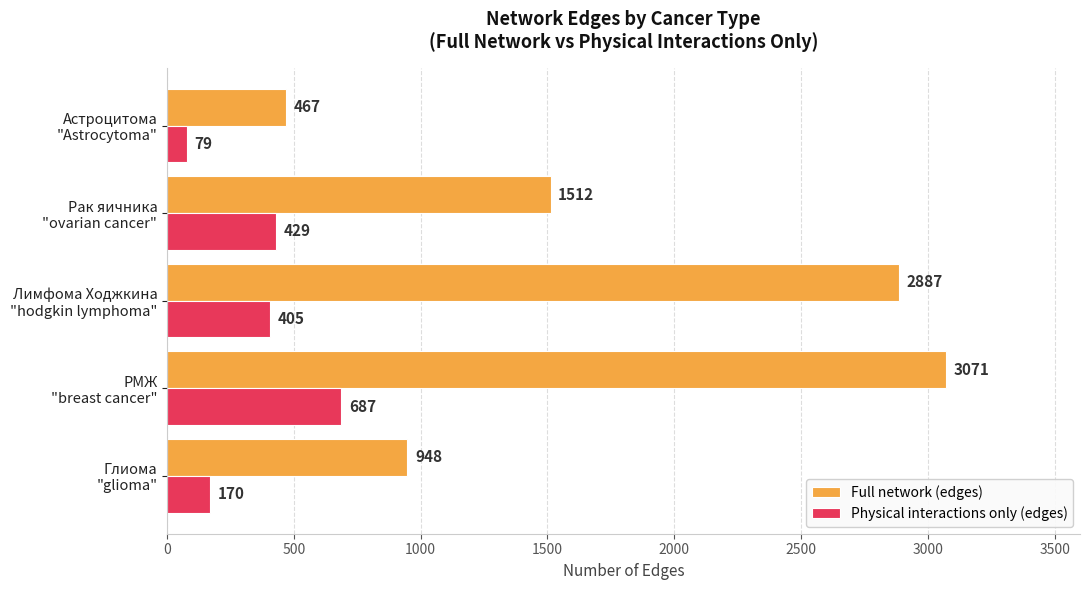

What is the sum of all Full network (edges) values?

8885